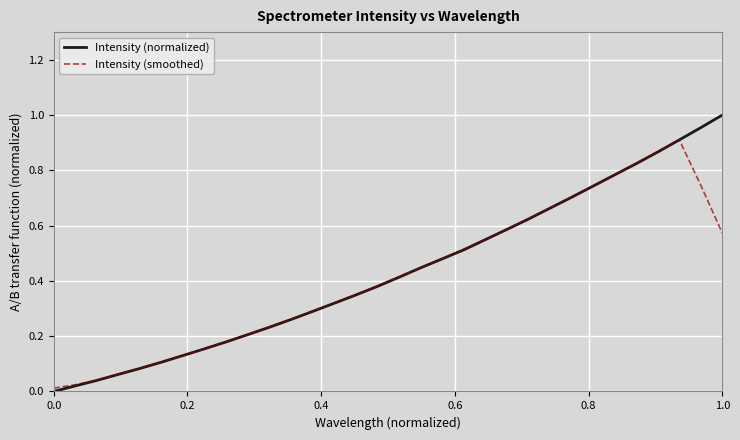

True or false: Intensity (smoothed) has more than 1 points higher than both neighbors.

False